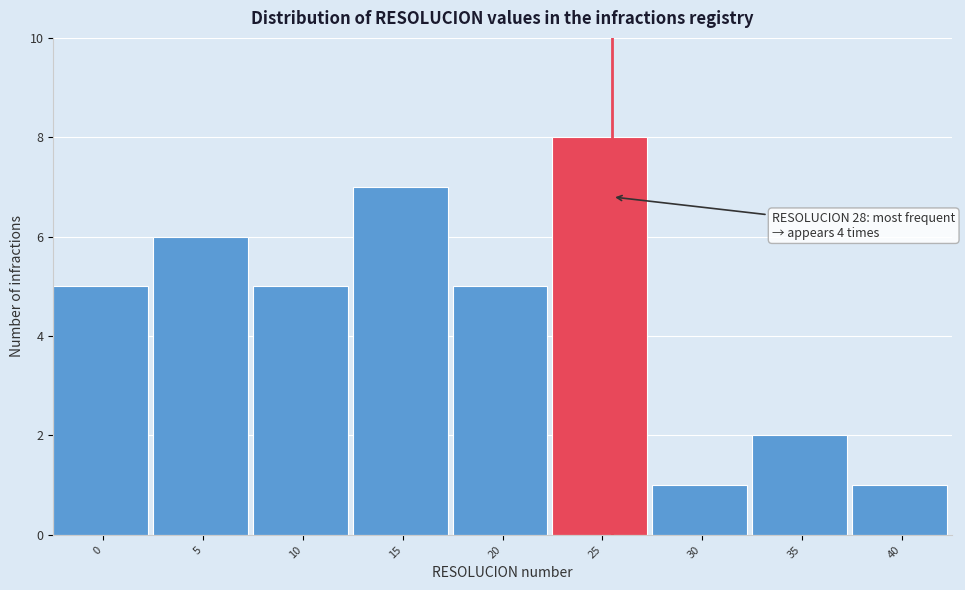

Reading left to right, extract all data points from this chart.

5	6	5	7	5	8	1	2	1